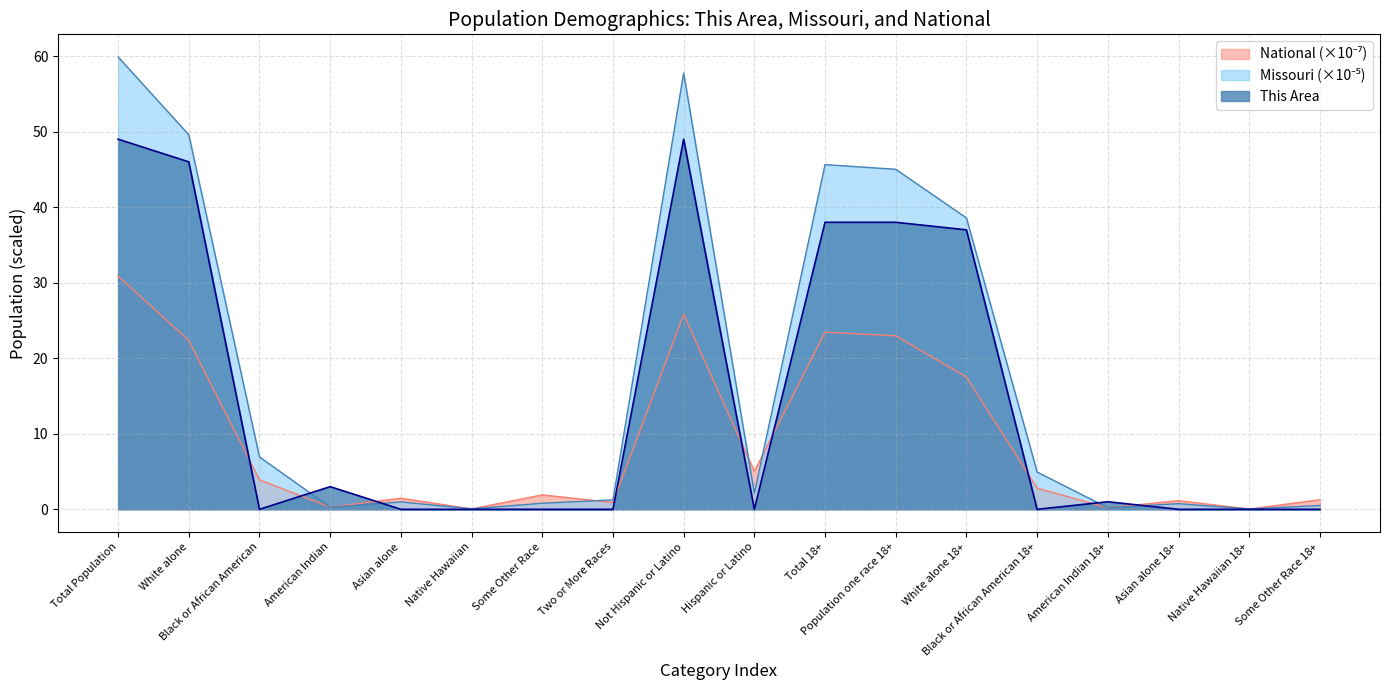

What is the difference between the maximum and minimum values in the National series?

30.8